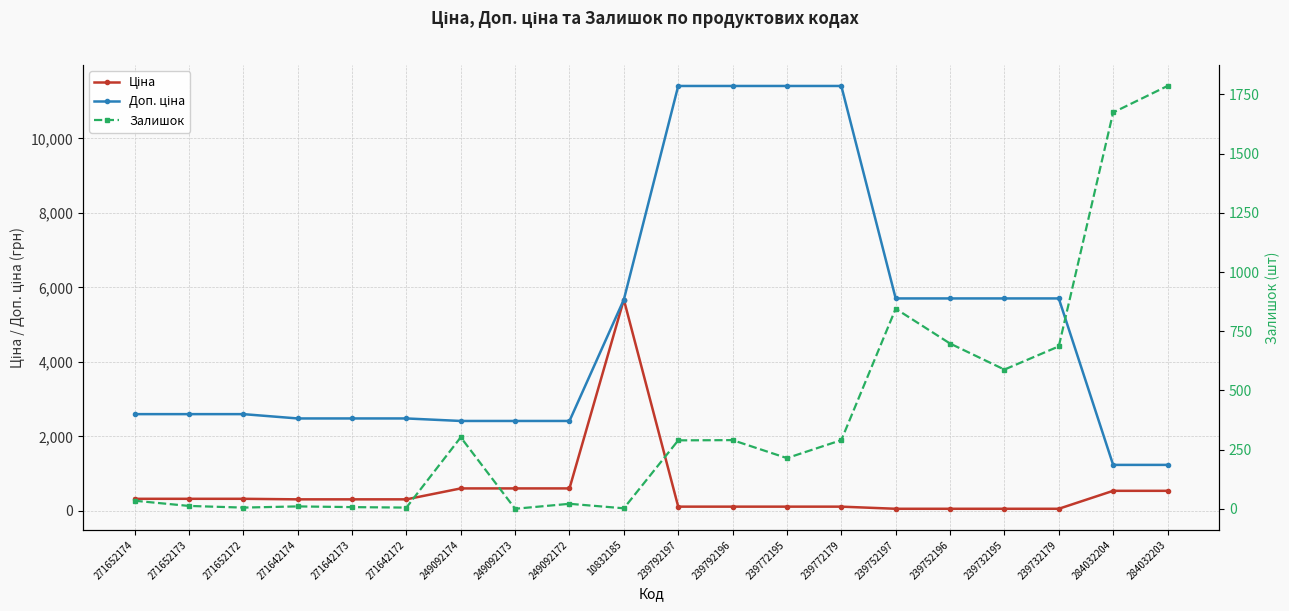

Is the value of Доп. ціна at 249092172 greater than the value of Залишок at 239772195?

Yes